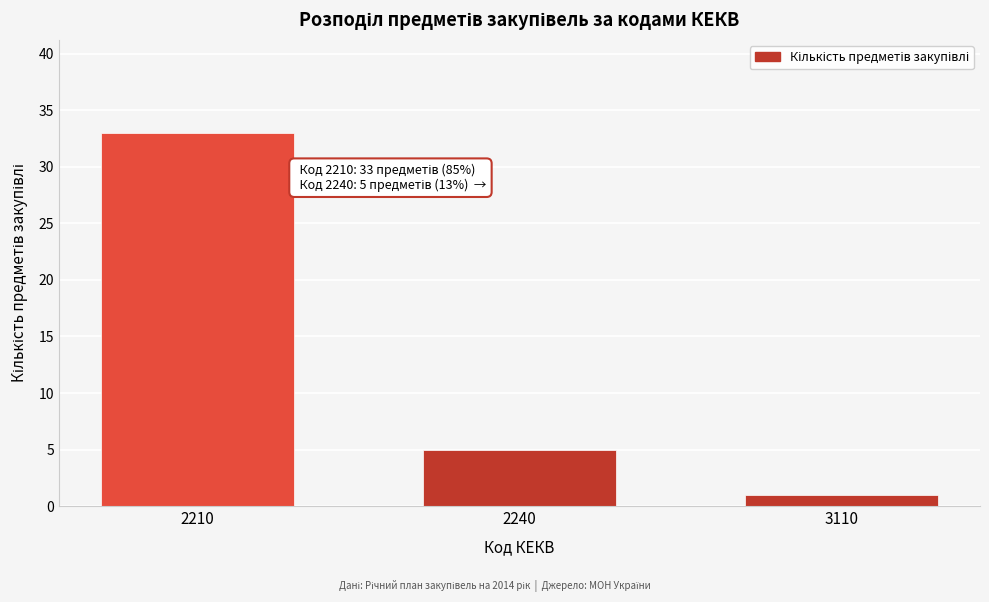

Reading right to left, transcribe all the data shown in this chart.

3110=1	2240=5	2210=33